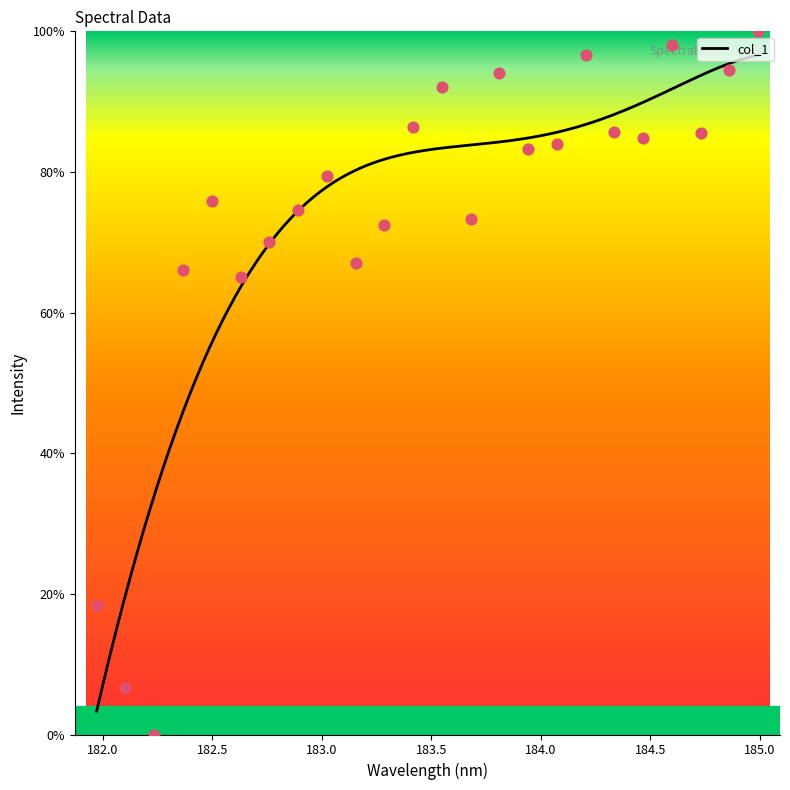

Which has a higher value, 184.2046578328 or 182.498667305?

184.2046578328